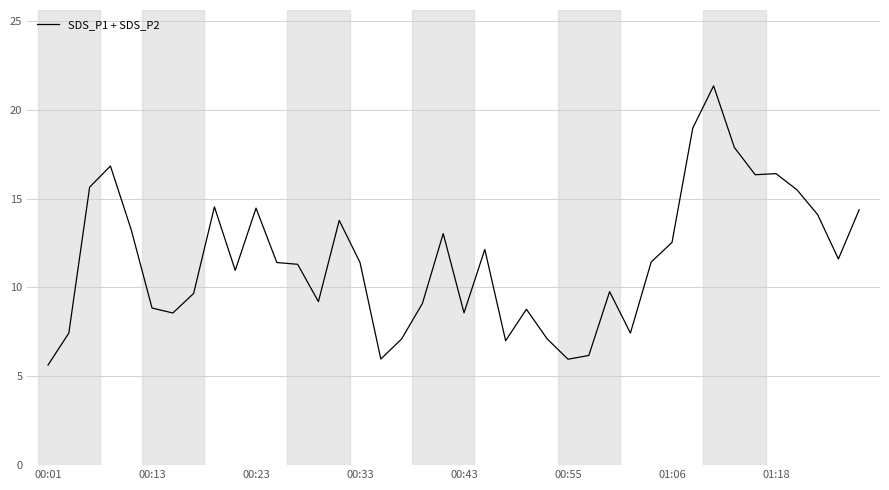

What is the greatest value displayed?

21.3